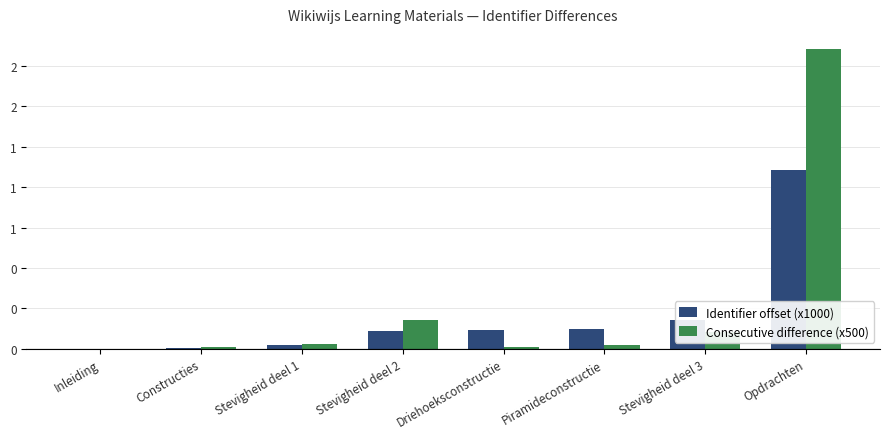

Reading left to right, list all the values displayed in this chart.

Identifier offset (x1000): Inleiding=0.0	Constructies=0.0	Stevigheid deel 1=0.0	Stevigheid deel 2=0.1	Driehoeksconstructie=0.1	Piramideconstructie=0.1	Stevigheid deel 3=0.2	Opdrachten=1.1
Consecutive difference (x500): Inleiding=0.0	Constructies=0.0	Stevigheid deel 1=0.0	Stevigheid deel 2=0.2	Driehoeksconstructie=0.0	Piramideconstructie=0.0	Stevigheid deel 3=0.1	Opdrachten=1.9